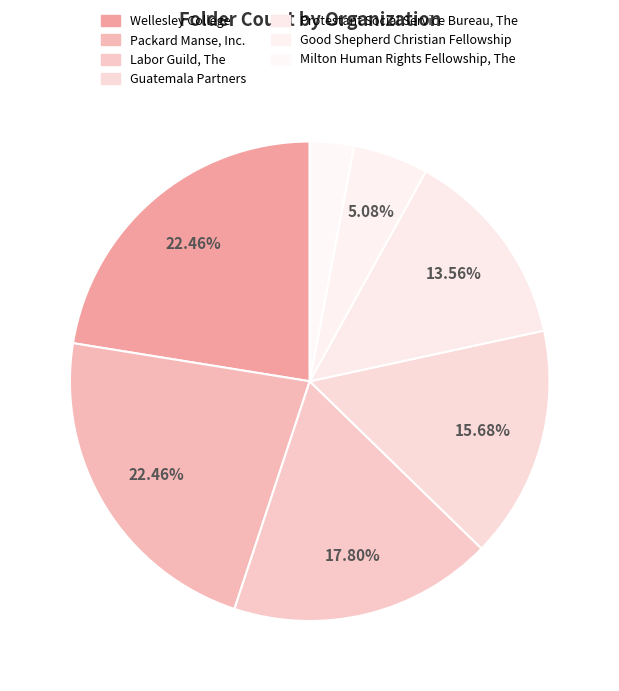

Which slice is the smallest?

Milton Human Rights Fellowship, The